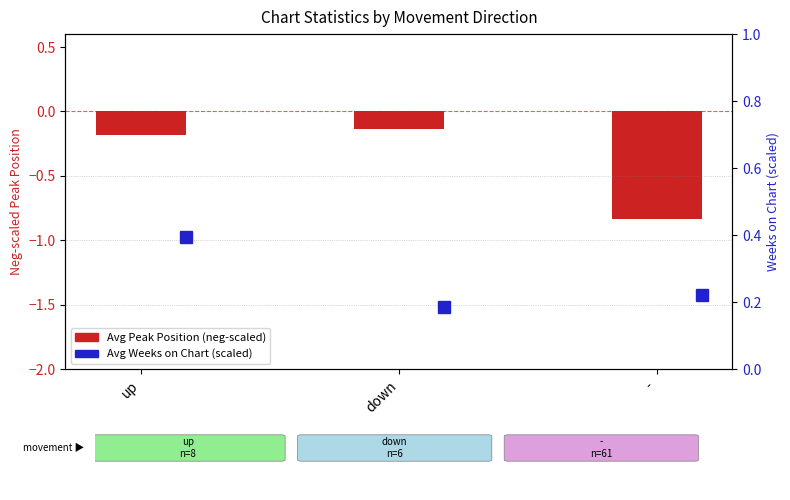

What is the sum of the values at down and up?

-0.3